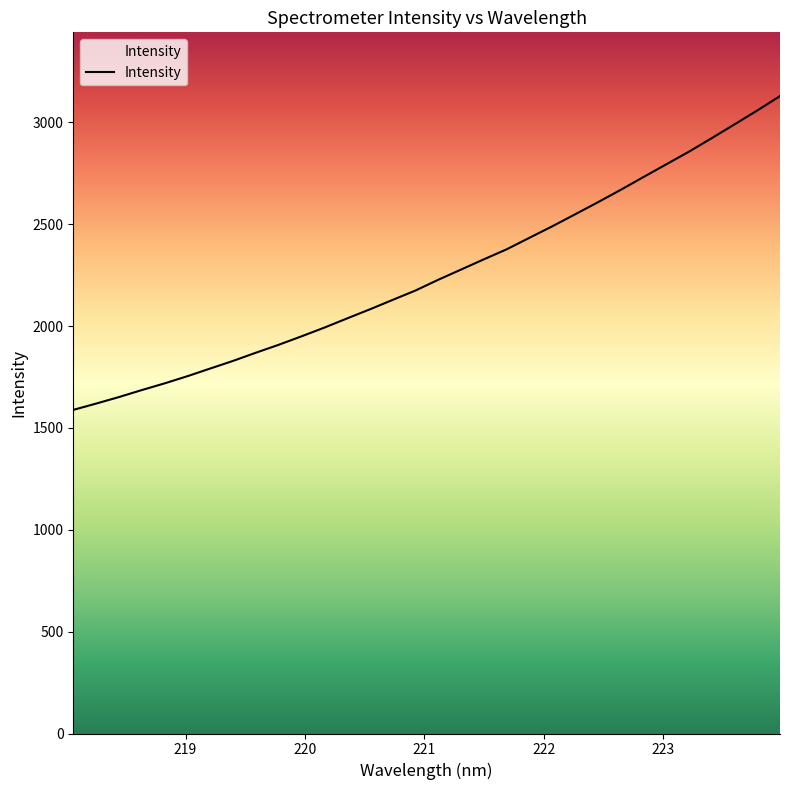

What is the minimum value shown in the chart?

1588.7